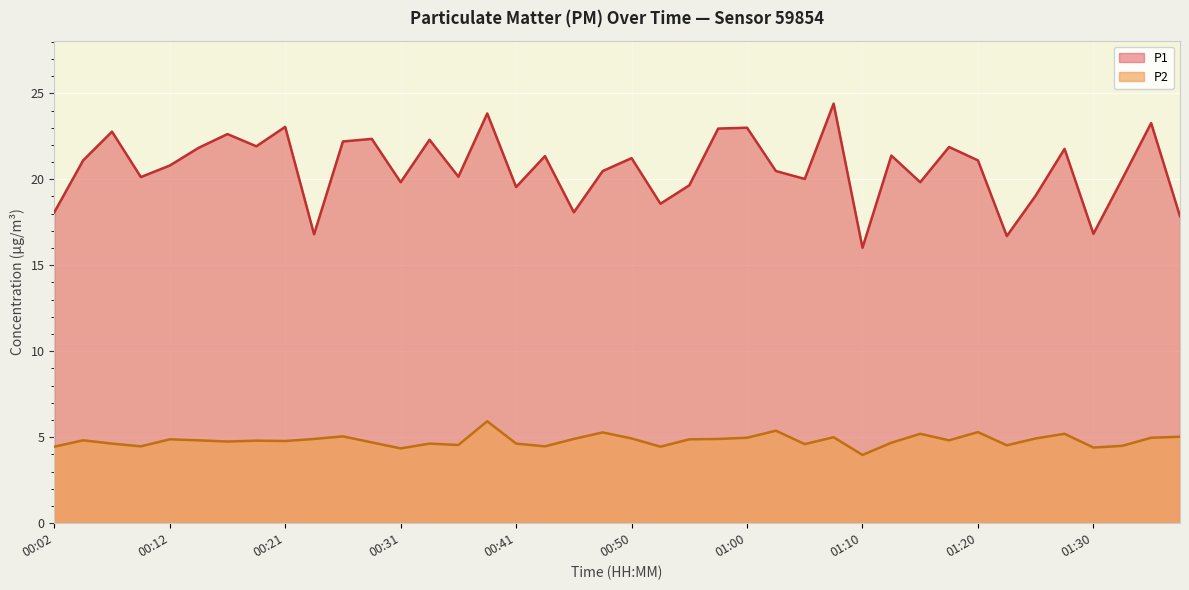

True or false: P1 and P2 cross at least once.

False